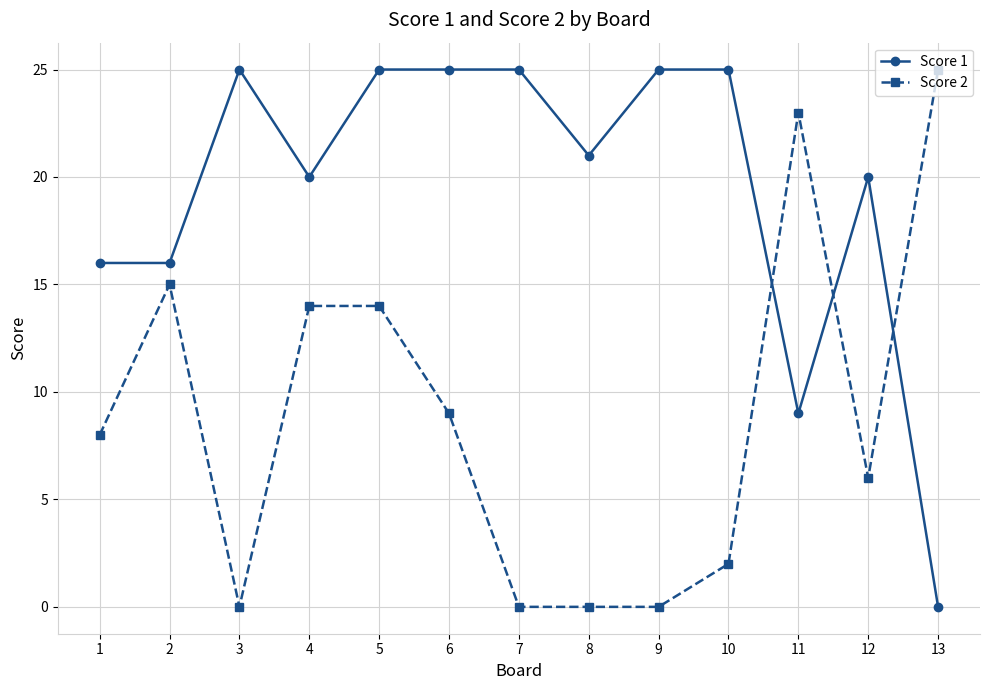

Read the Score 2 value at 1, to the nearest 5.

10